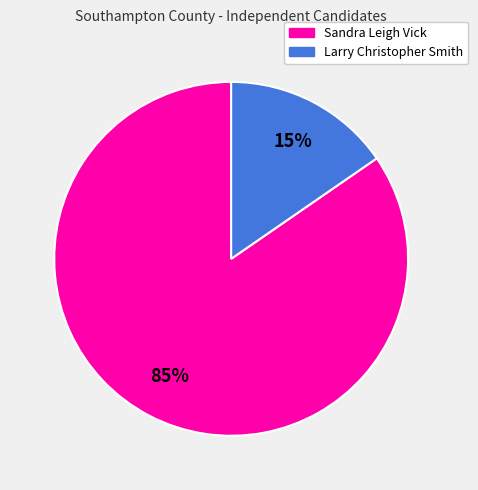

The Larry Christopher Smith slice represents 15% of the pie. True or false?

True